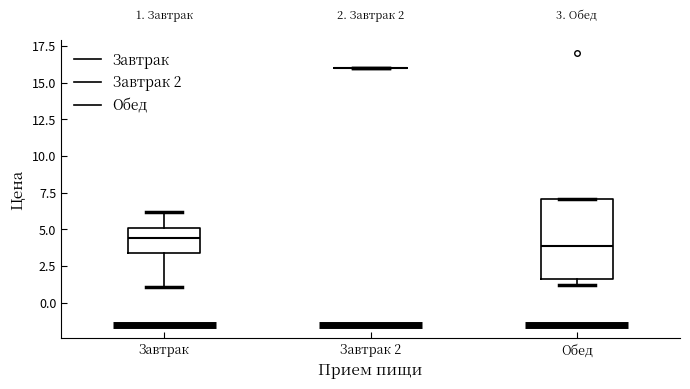

Comparing the boxes themselves (not the whiskers), which one is the tallest?

Обед